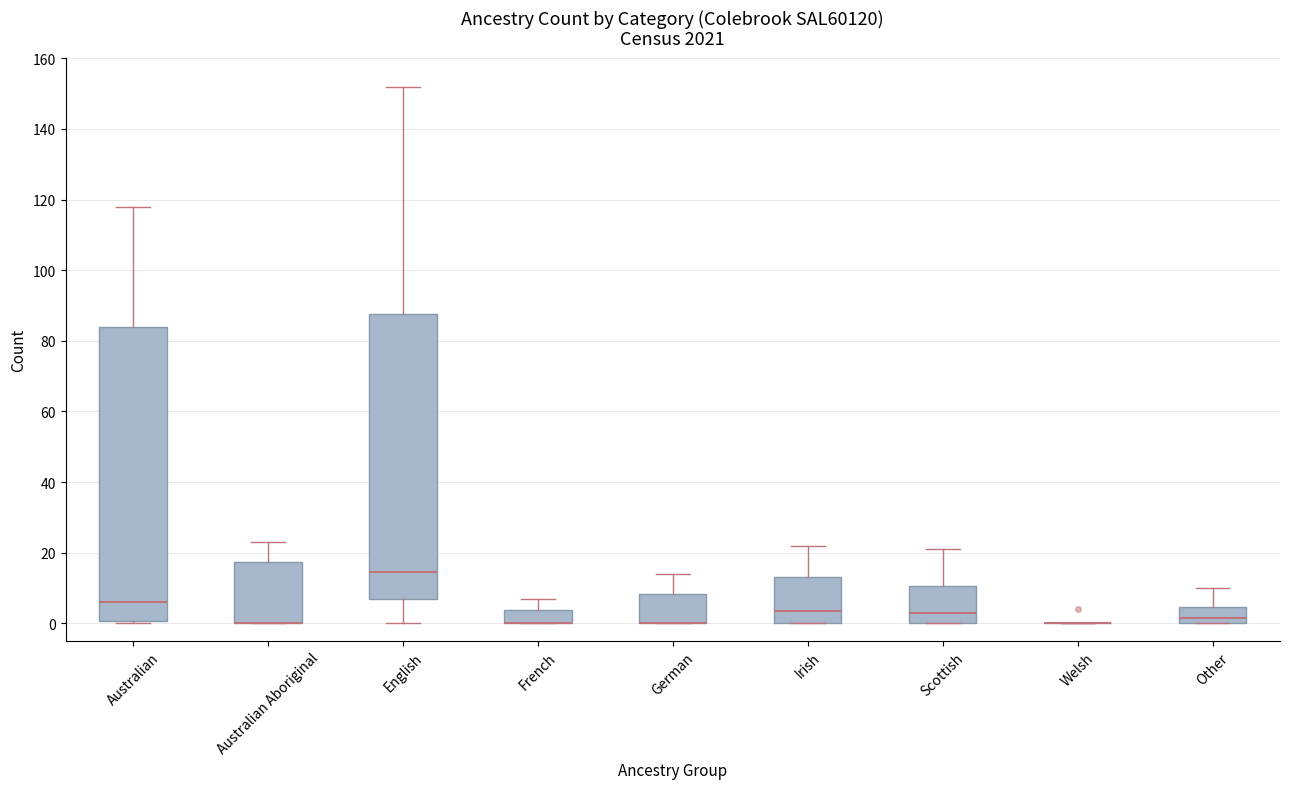

Reading left to right, transcribe this box plot: for each box, give where its median line is, the range the box spans, and where its two whiskers end, as read against the y-axis. The values are not printed on the chart, so give them approximately, as read against the axis.

Australian: median 6, box 0 to 84, whiskers 0 (just below the box's lower edge) to 118
Australian Aboriginal: median 0 (drawn on the box's lower edge), box 0 to 18, whiskers 0 to 24
English: median 14, box 6 to 88, whiskers 0 to 152
French: median 0 (drawn on the box's lower edge), box 0 to 4, whiskers 0 to 8
German: median 0 (drawn on the box's lower edge), box 0 to 8, whiskers 0 to 14
Irish: median 4, box 0 to 14, whiskers 0 to 22
Scottish: median 4, box 0 to 10, whiskers 0 to 22
Welsh: box collapsed to a line at 0, whiskers 0 to 0
Other: median 2, box 0 to 4, whiskers 0 to 10